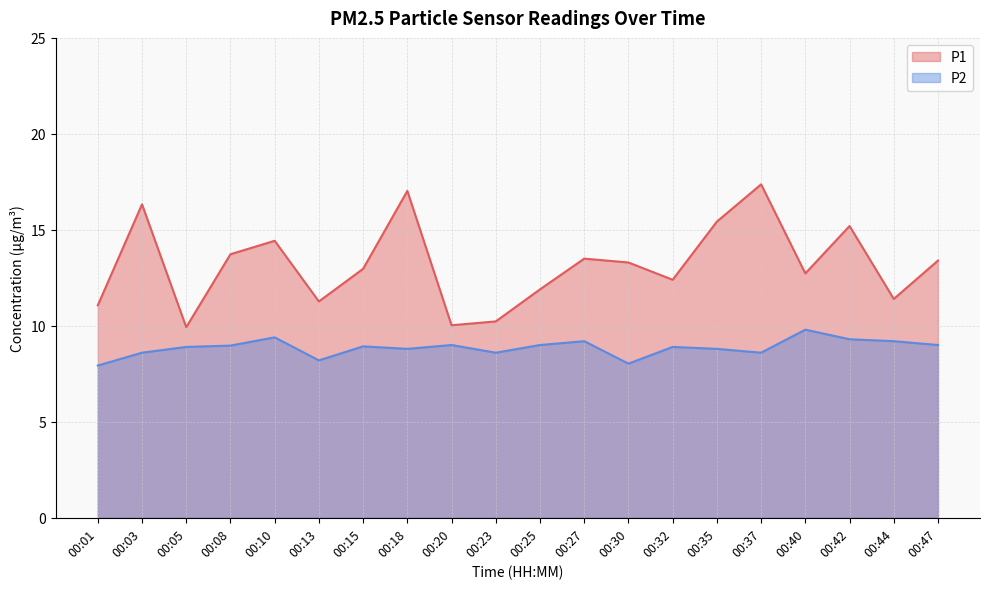

Which has a higher value, 00:35 or 00:13?

00:35